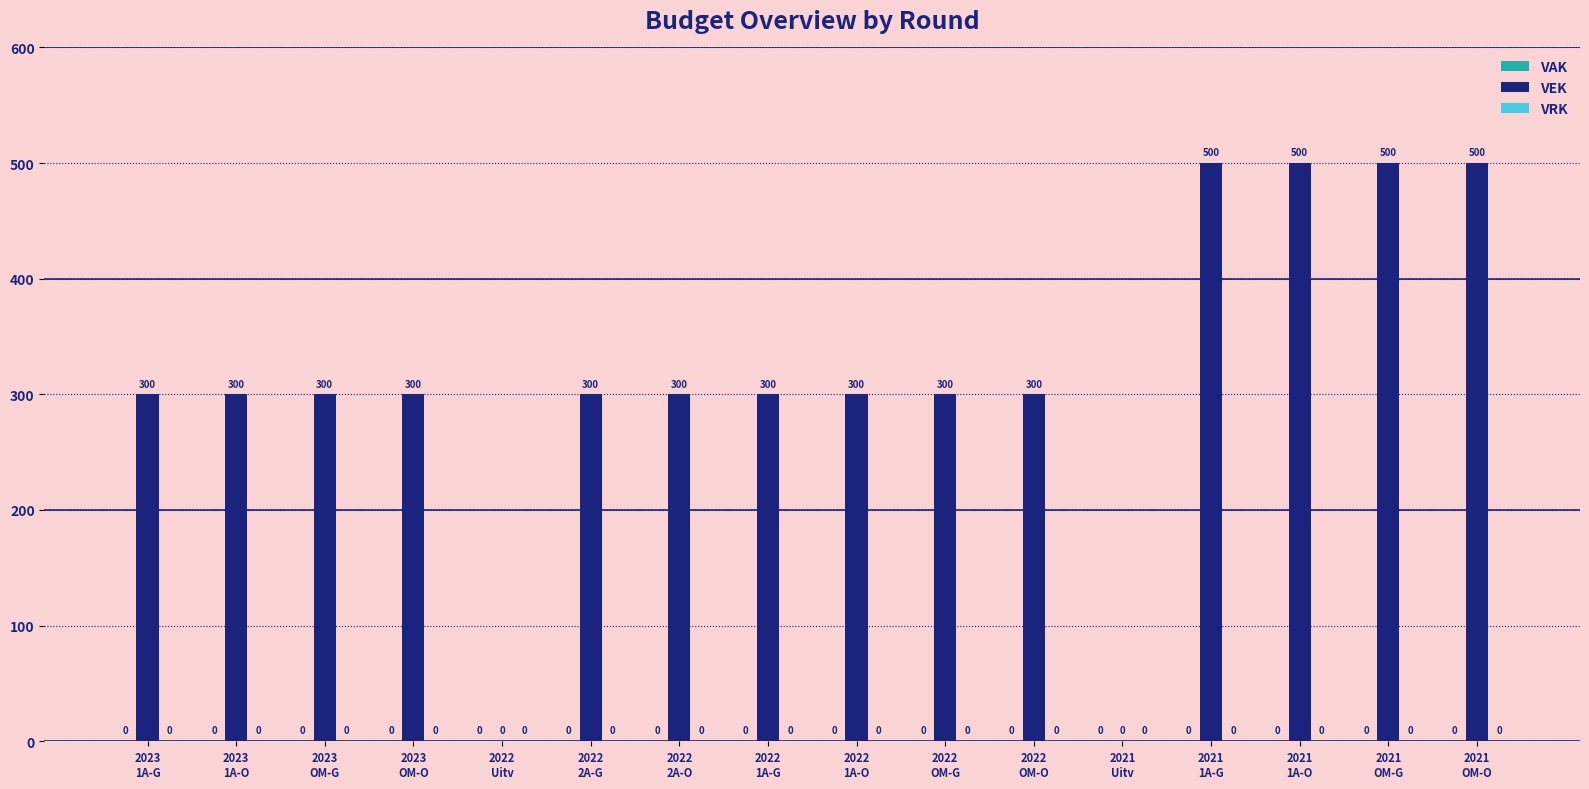

What is the maximum value shown in the chart?

500